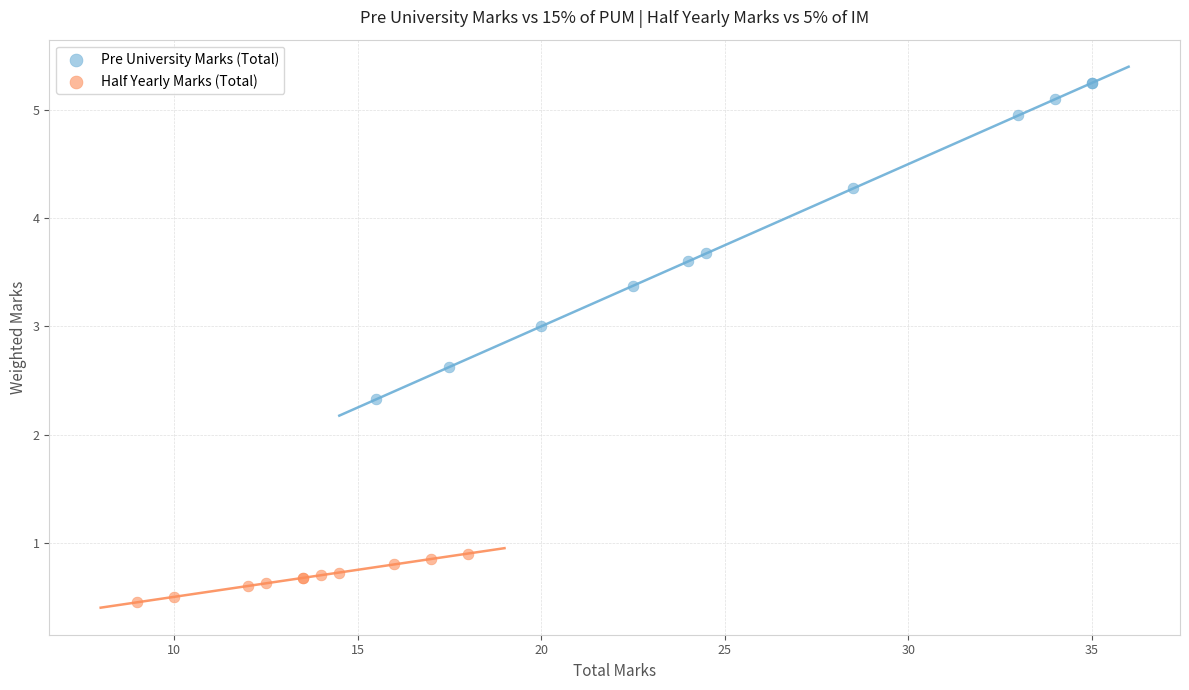

Which series has the widest spread of Y values?

Pre University Marks (Total)